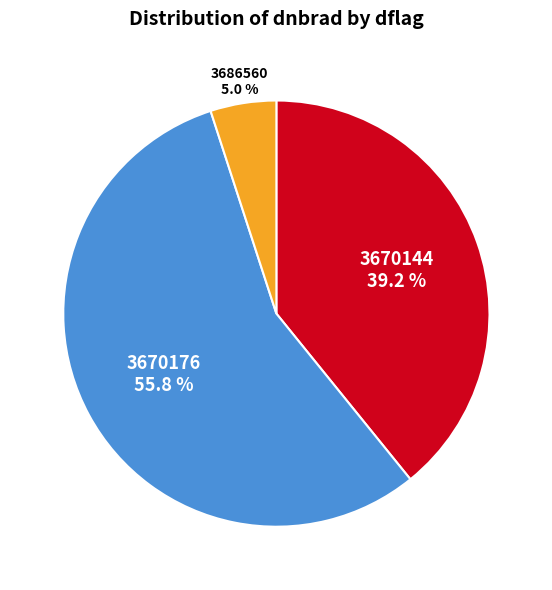

Combined, do 3686560 5.0 % and 3670176 55.8 % account for over 50%?

Yes